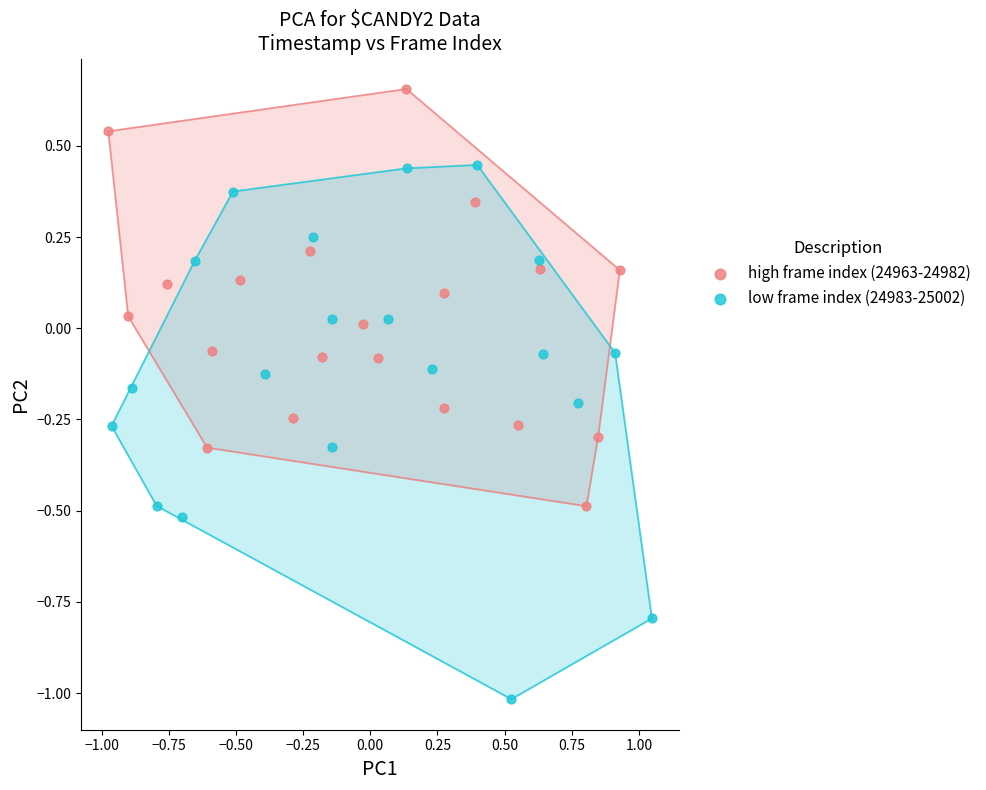

Which series contains the lowest Y value?

low frame index (24983-25002)